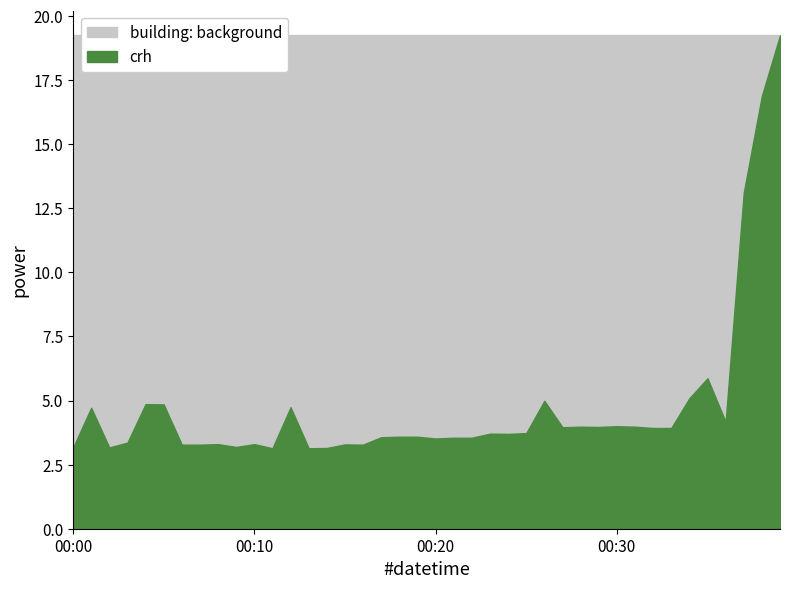

Where is the first local minimum?

2023-08-07T00:02:00